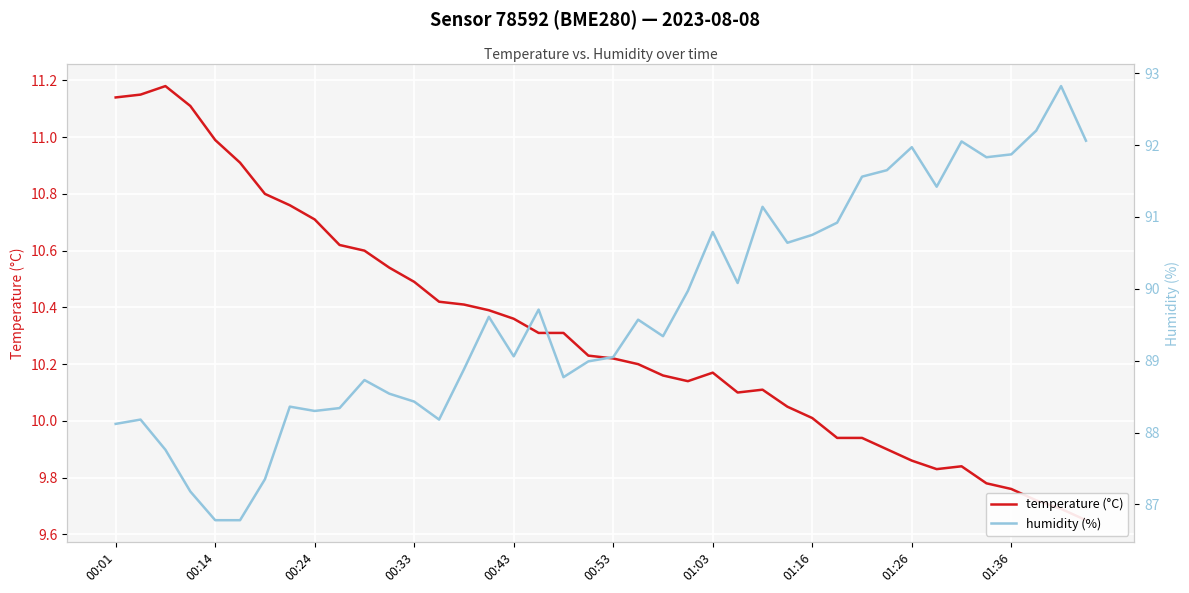

Which series has the largest range (max minus min)?

humidity (%)